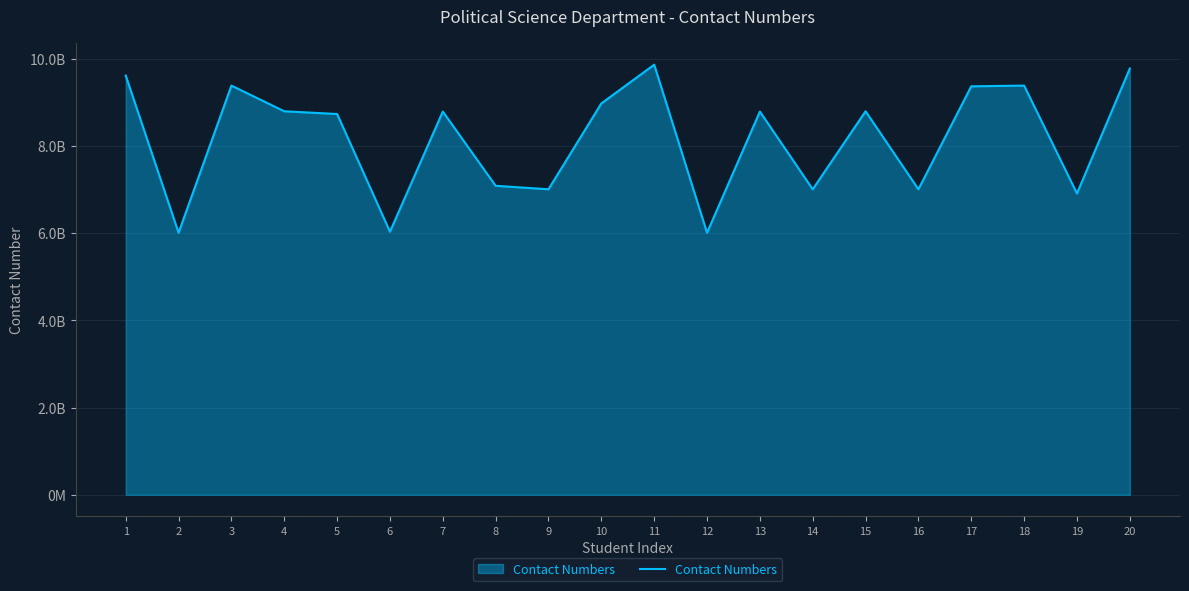

Reading left to right, extract all data points from this chart.

9612521358	6009020872	9383318109	8794050503	8732077026	6033152883	8787799202	7085493074	7005731005	8974209249	9863003973	6009079331	8787736144	7005515749	8794754130	7005833813	9366840322	9383176931	6909715932	9774322417